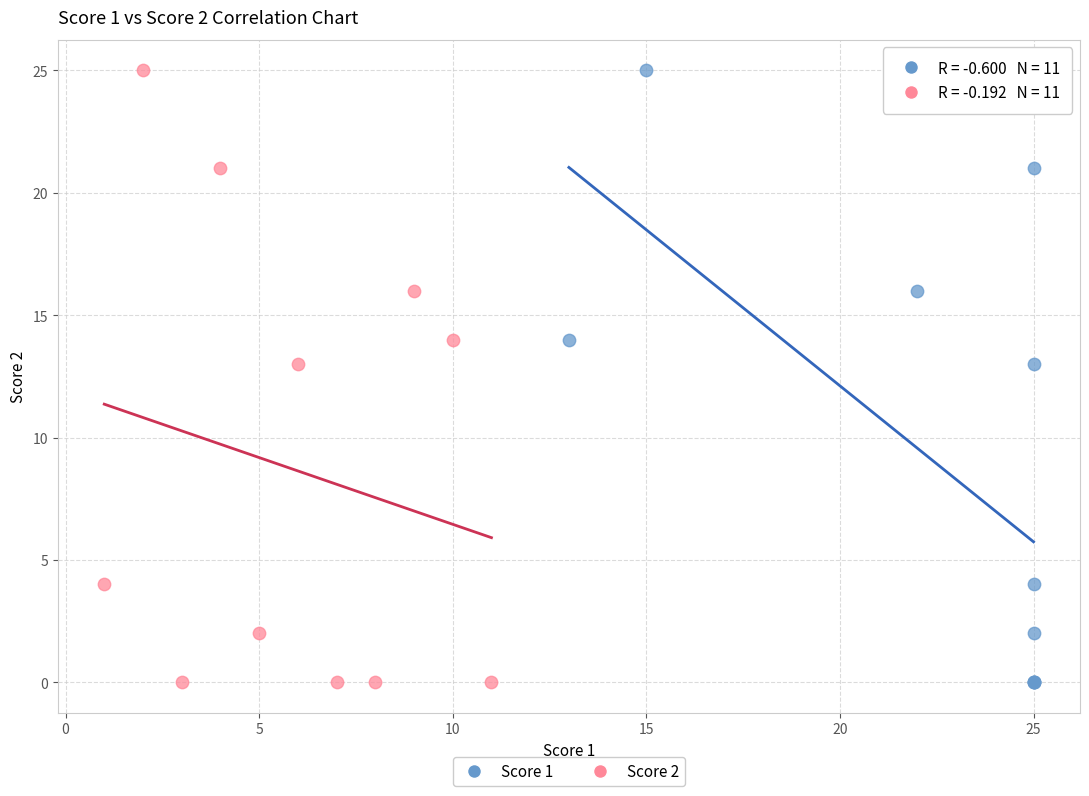

What are all the series names shown in the legend?

Score 1, Score 2